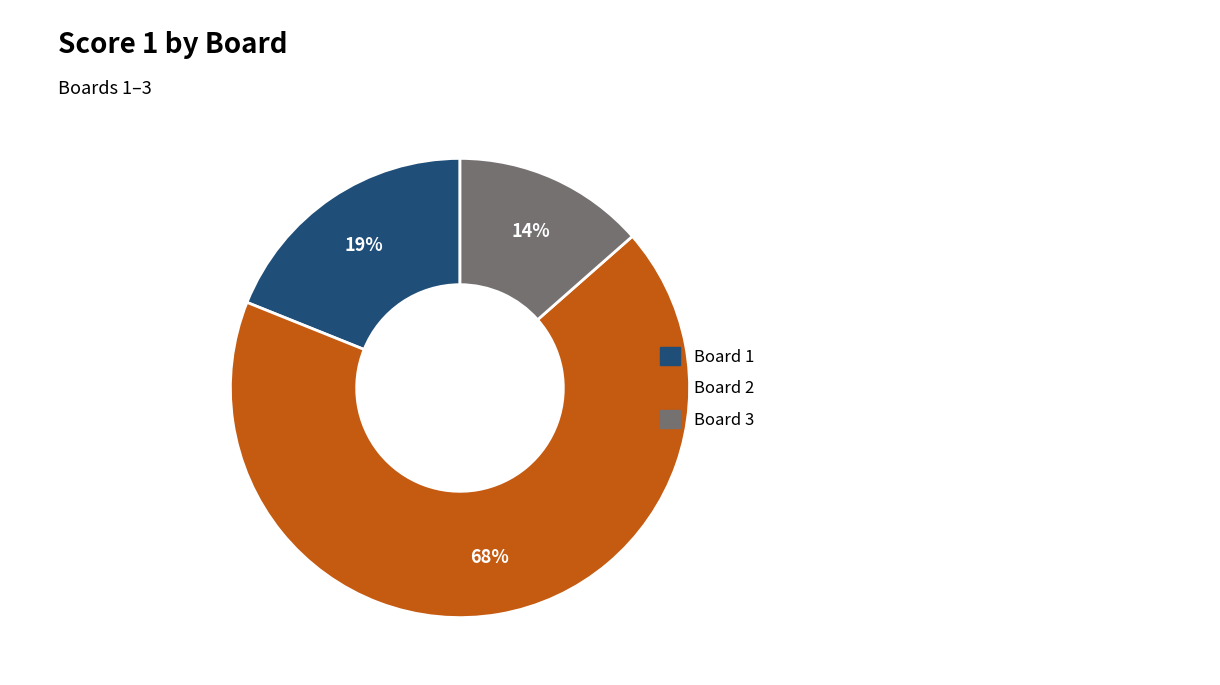

Is the sum of Board 1 and Board 2 greater than half?

Yes